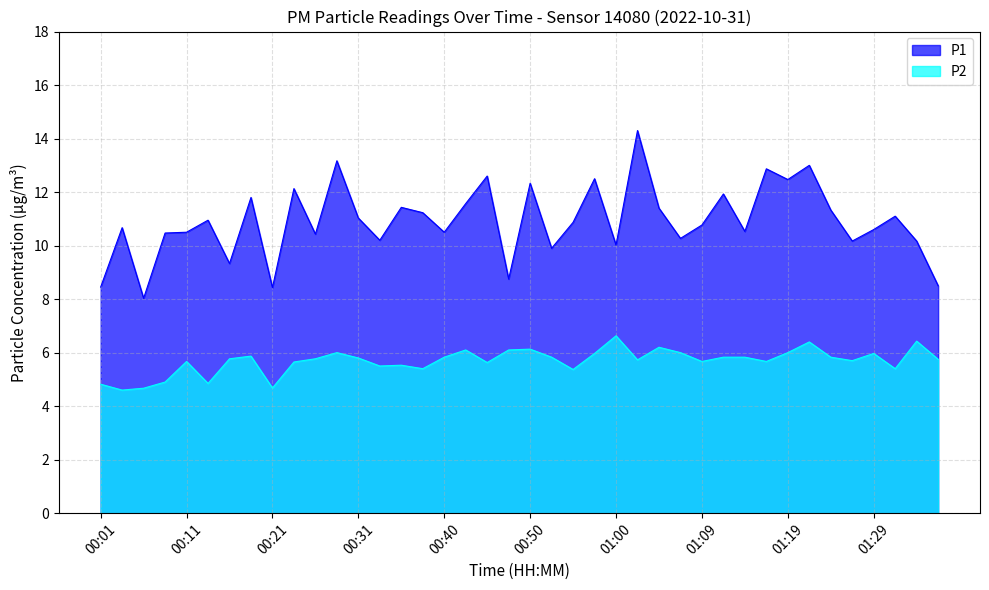

Is it true that P1 equals 15.2 at 06:00?

False